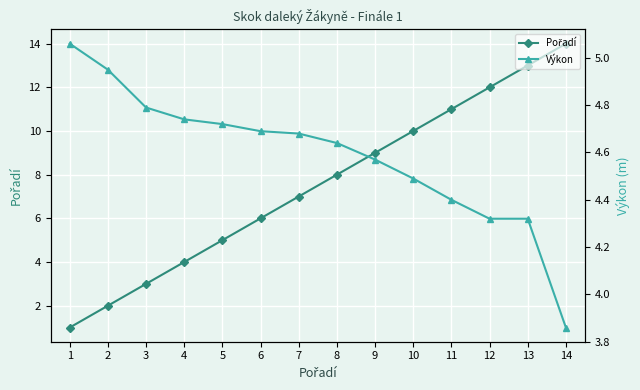

The Pořadí series shows 1.0 at 1. True or false?

True